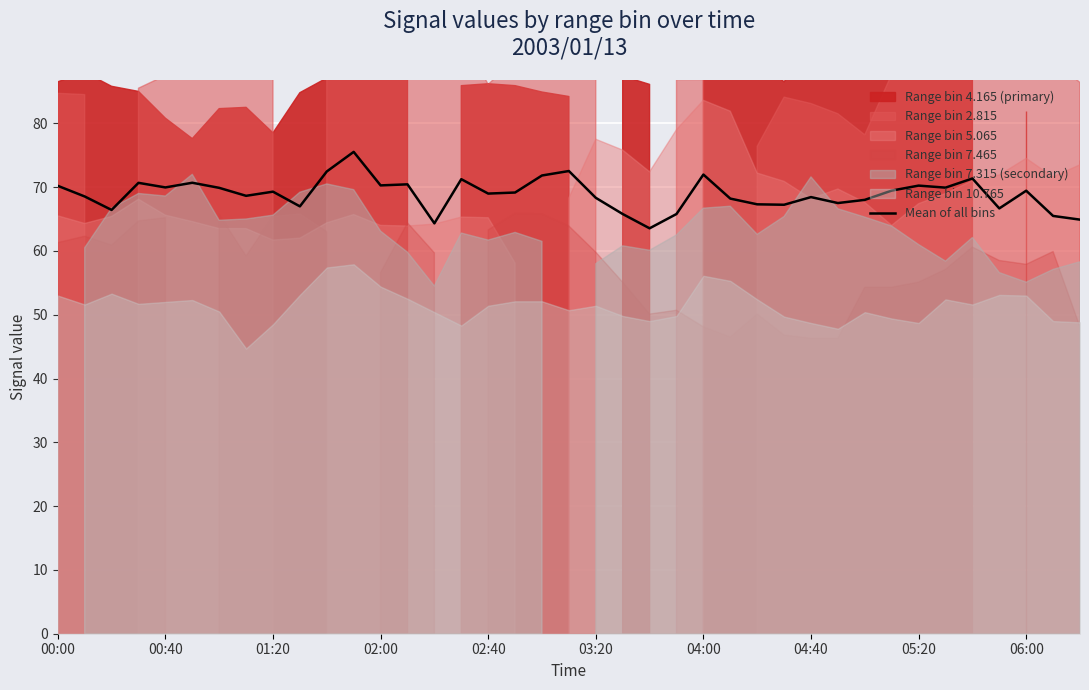

Count the number of categories in the chart.

39